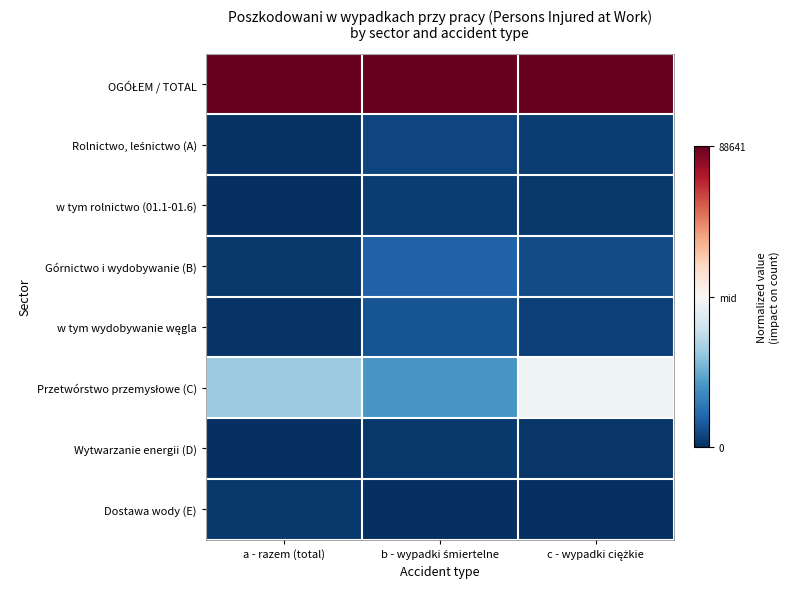

What is the minimum value shown in the chart?

-1.0